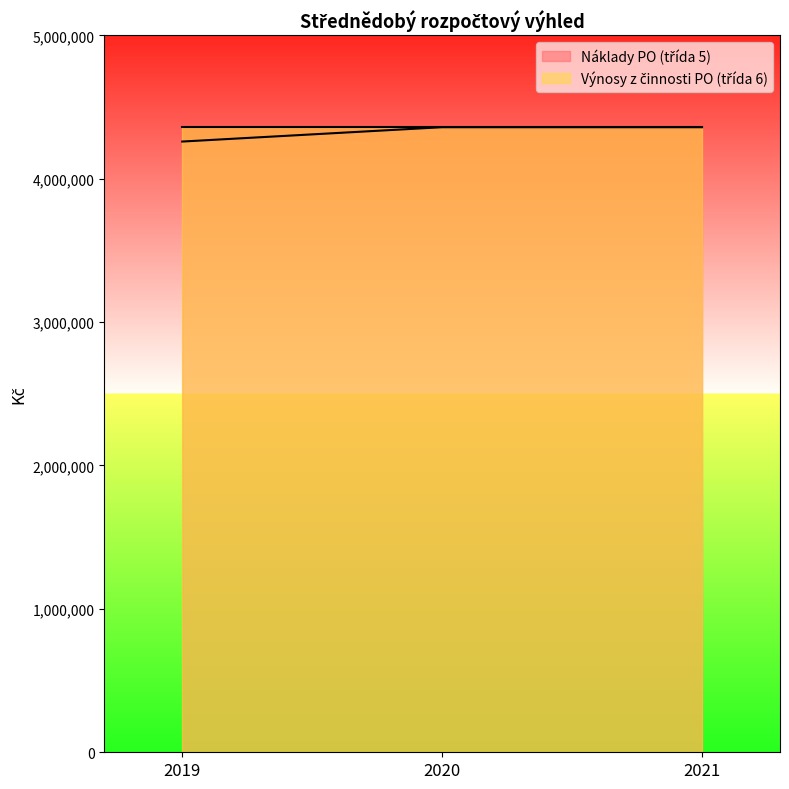

List the labels in order of value, smallest first.

2019, 2020, 2021